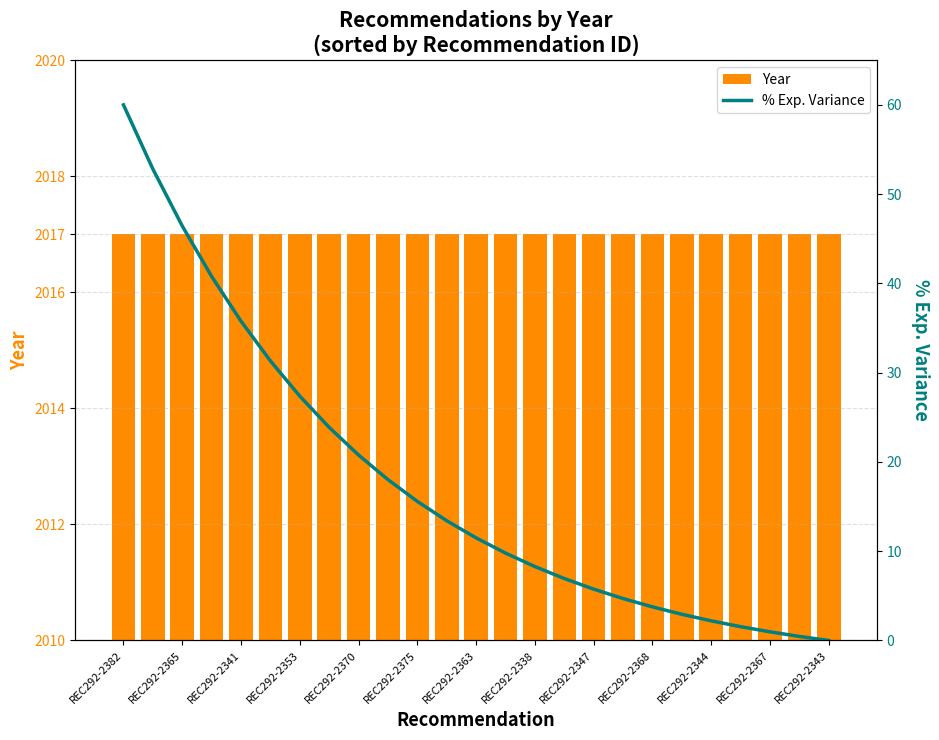

Between REC292-2353 and REC292-2375, which is larger?

REC292-2353